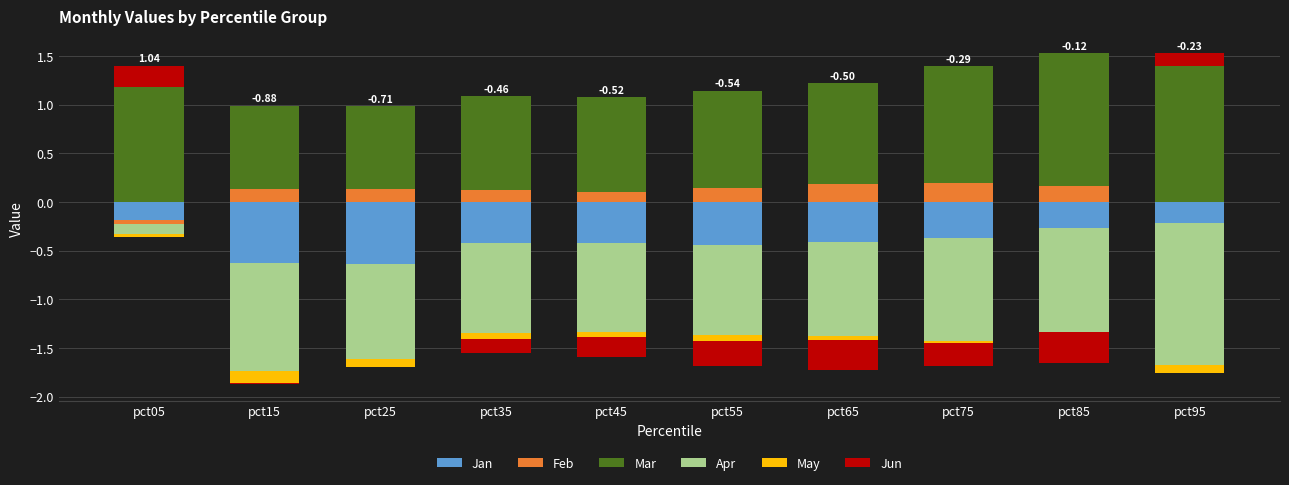

How many data points in Jun are above 0?

2